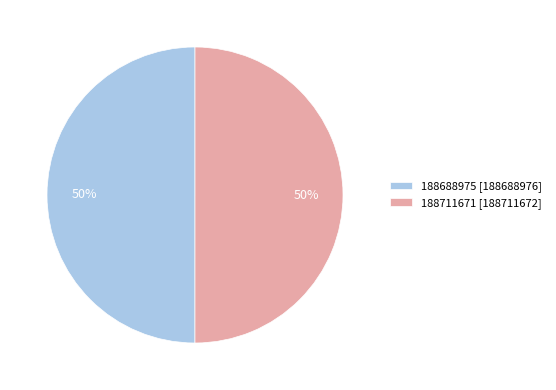

Is it true that 188688975 is 65% of the pie?

False